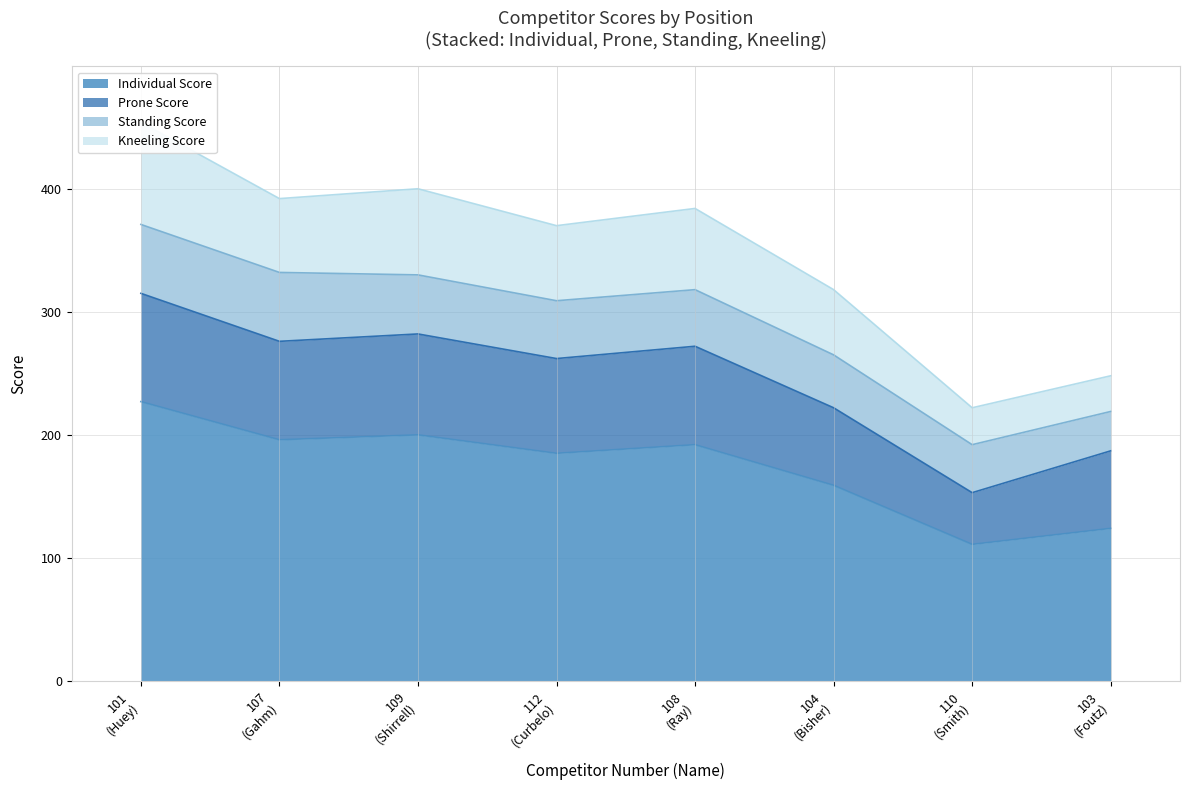

What is the sum of all Individual Score values?

1394